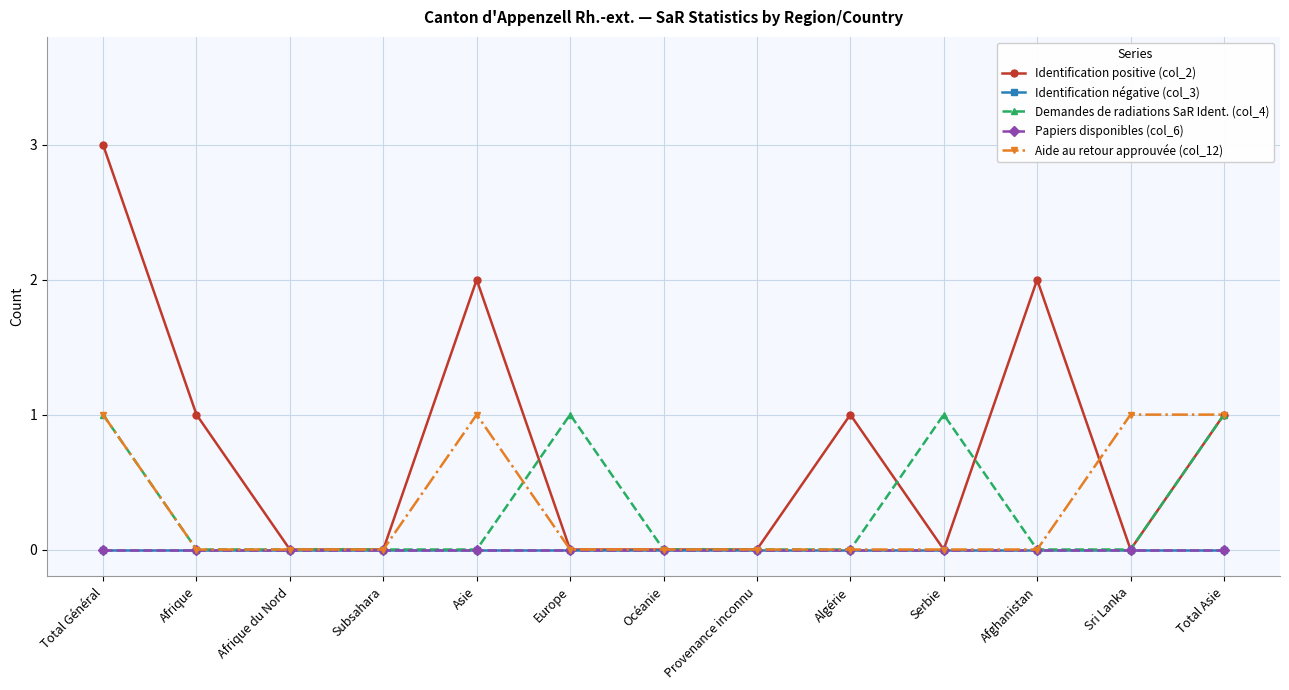

In Identification positive (col_2), how many points are higher than both neighbors (excluding endpoints)?

3